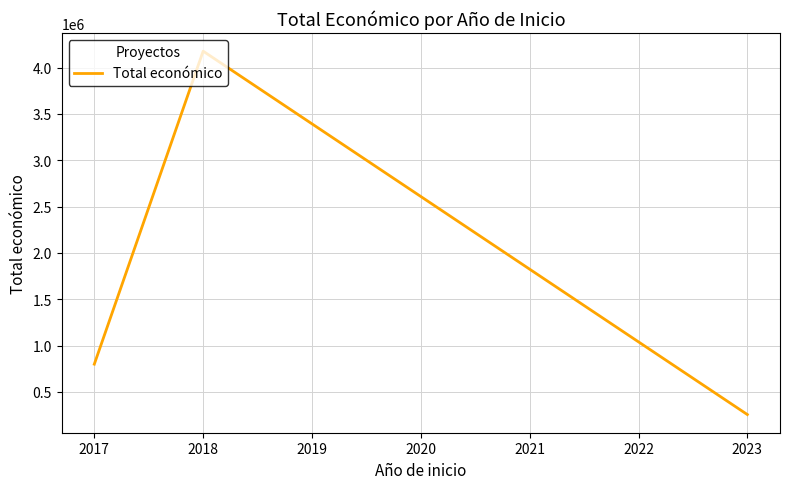

What is the change in value from 2017 to 2023?

-543668.5